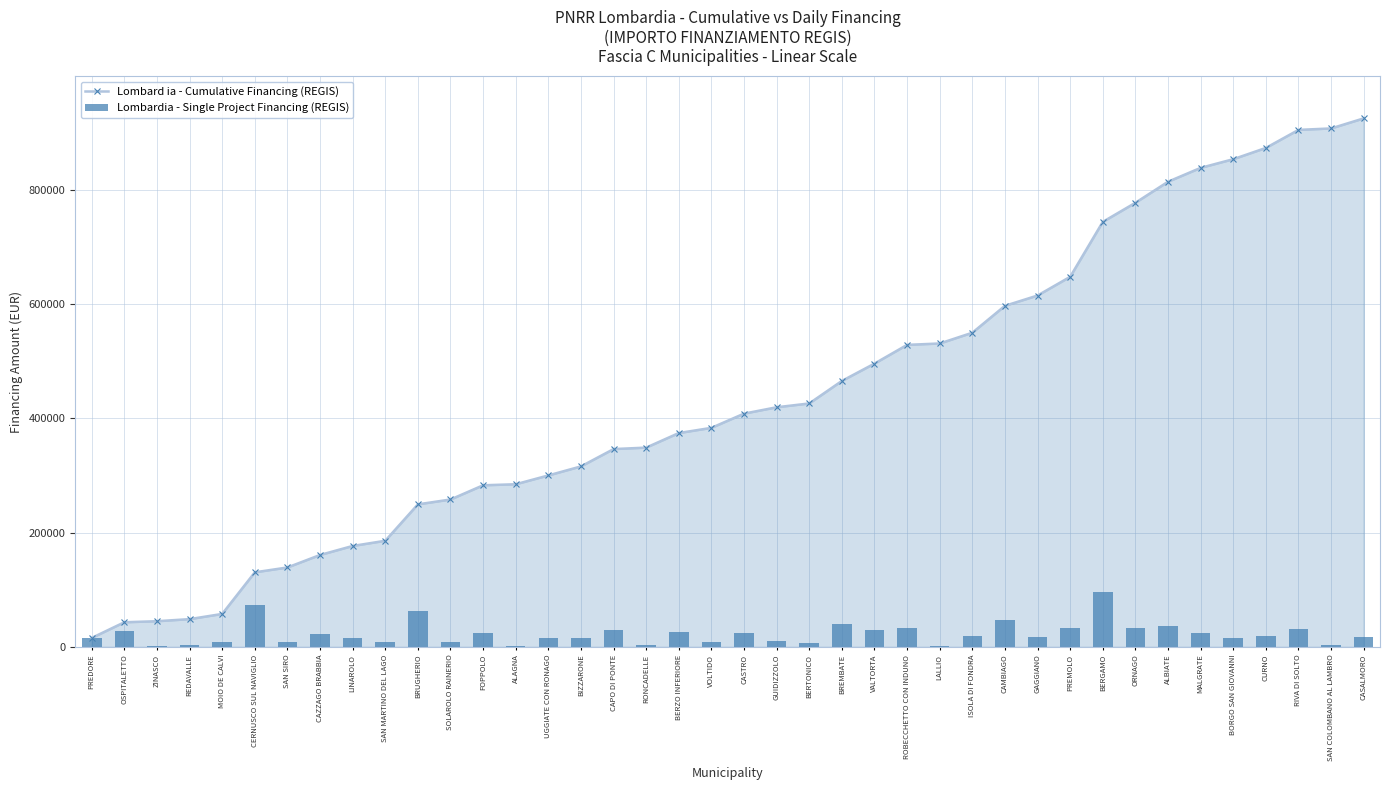

What is the difference between the maximum and second lowest values in the Lombardia - Single Project Financing (REGIS) series?

94324